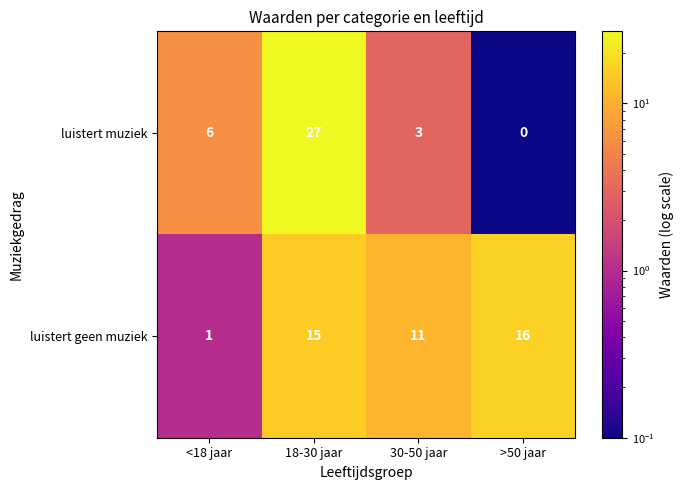

At which label does luistert geen muziek reach its peak?

>50 jaar